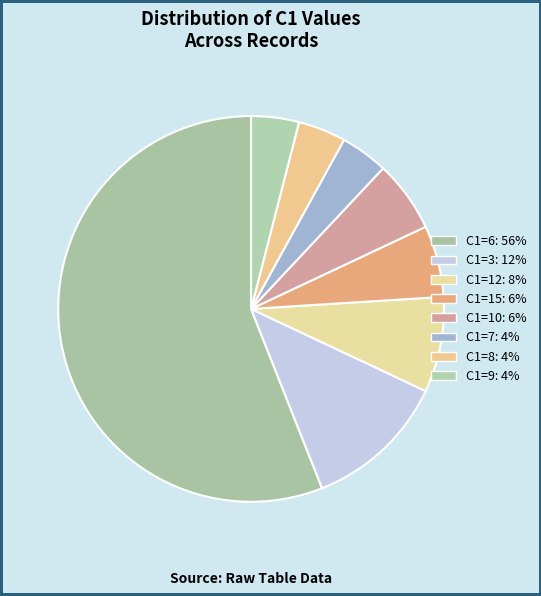

How many segments does this pie chart have?

8